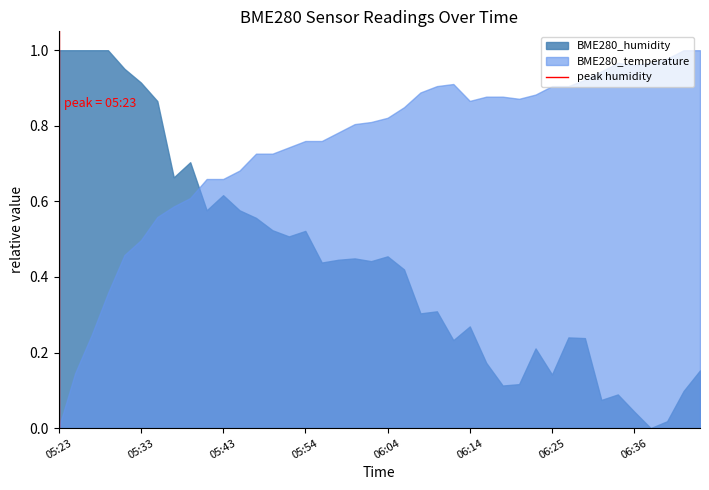

Rank the series by their average value, from lowest to highest.

BME280_humidity, BME280_temperature